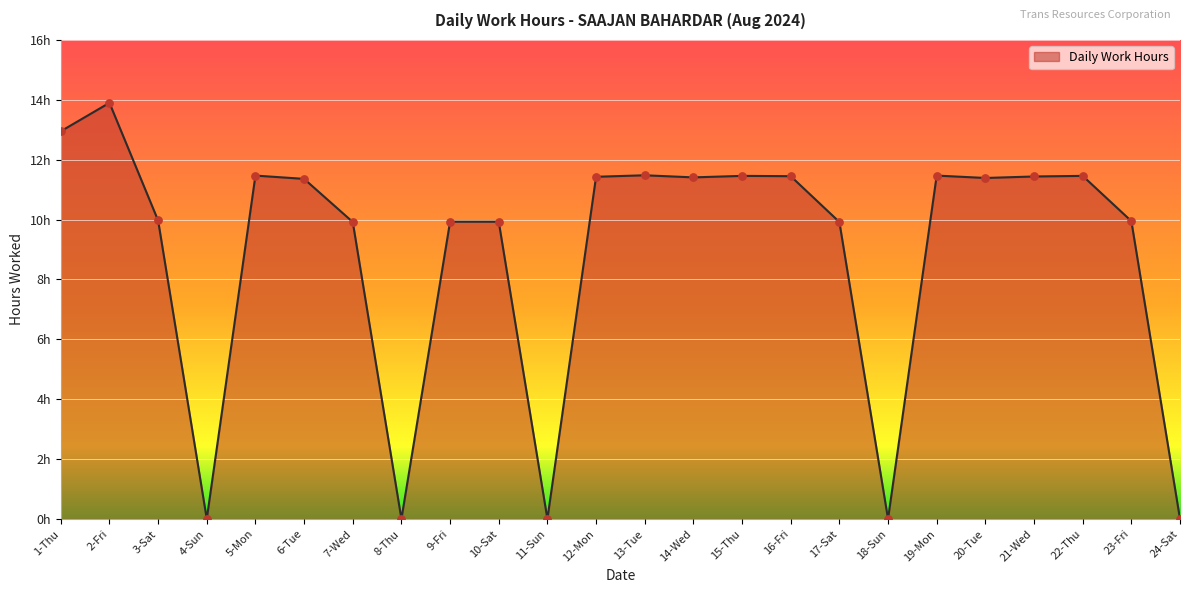

What is the change in value from 10-Sat to 13-Tue?

+1.6